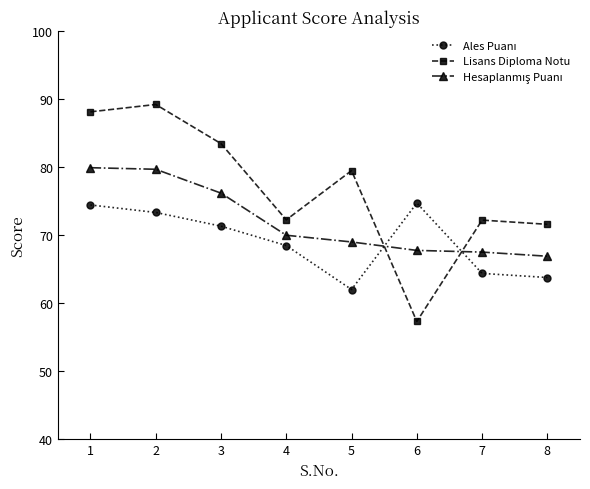

What is the difference between the Lisans Diploma Notu values at 5 and 7?

7.3